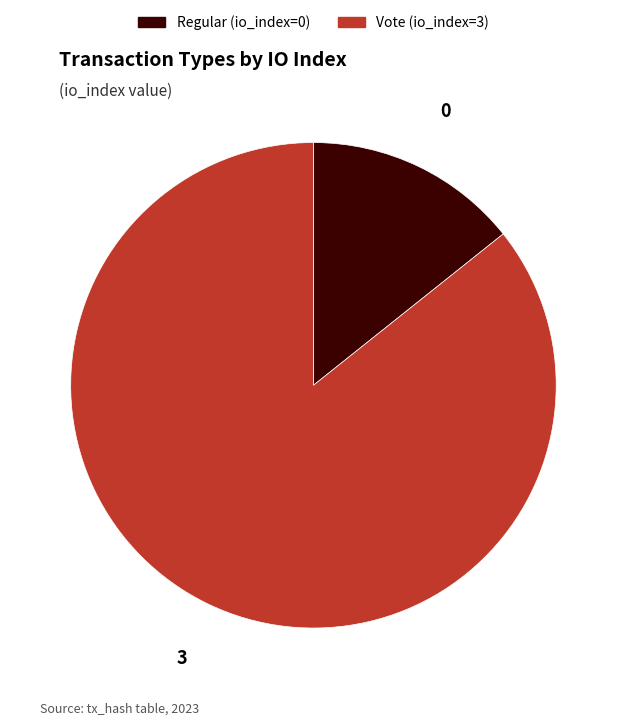

Count the number of slices in the pie.

2